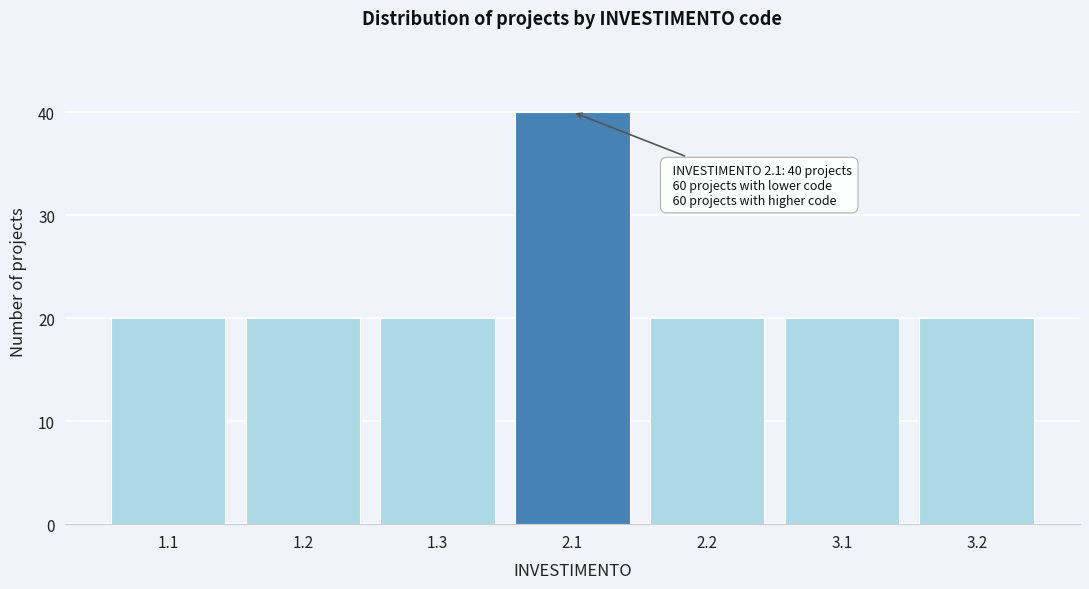

Reading left to right, what are all the values shown in this chart?

1.1=20	1.2=20	1.3=20	2.1=40	2.2=20	3.1=20	3.2=20